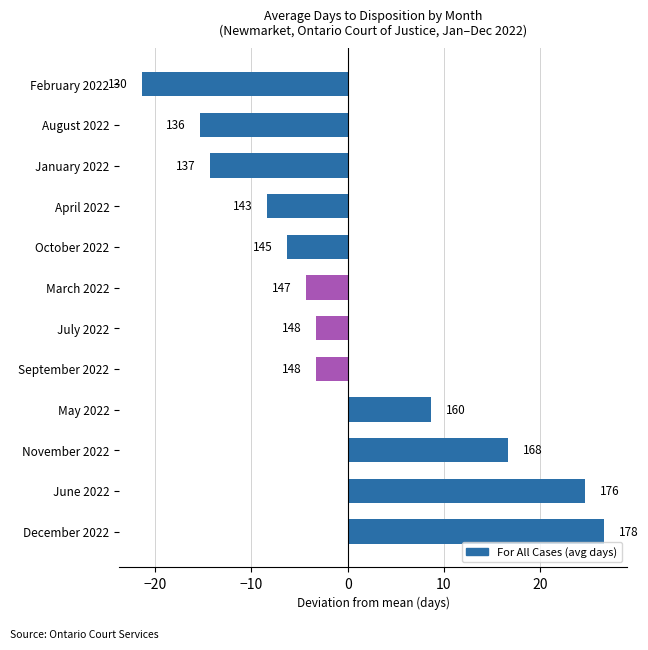

How many bars are there in total?

12